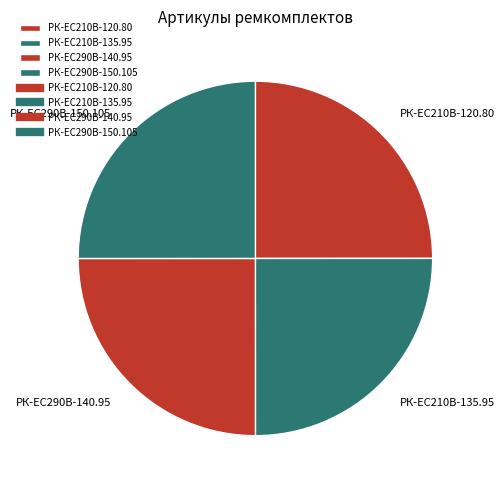

True or false: РК-ЕС290В-140.95 accounts for 25% of the total.

True